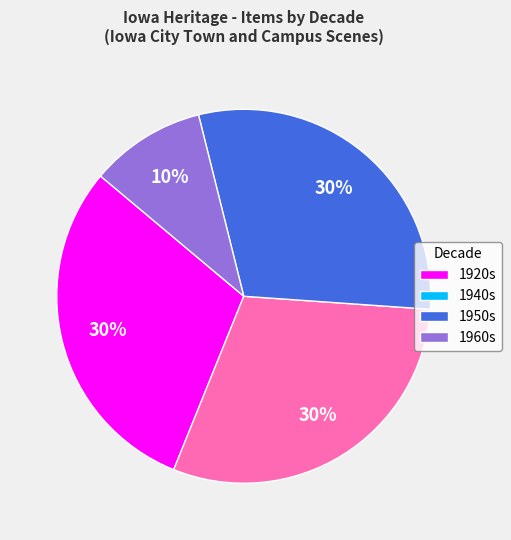

How many slices are in this pie chart?

4